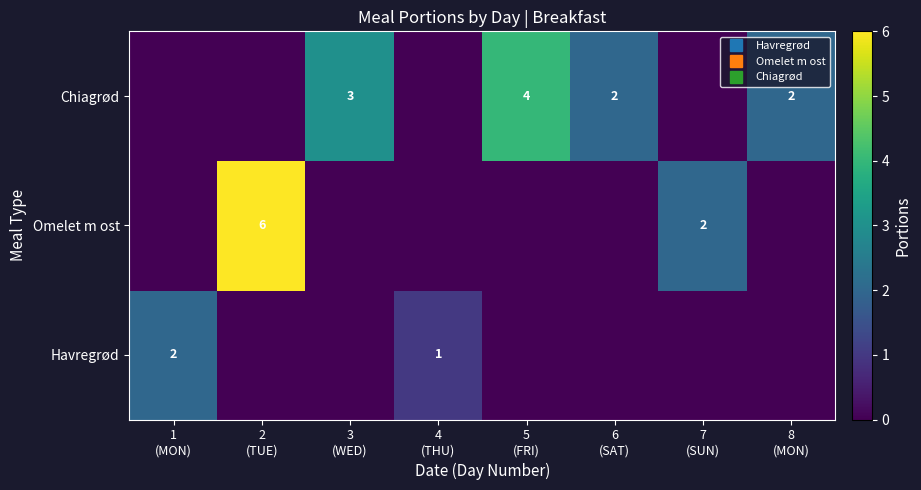

At which label is Chiagrød closest to 2?

6 (SAT)